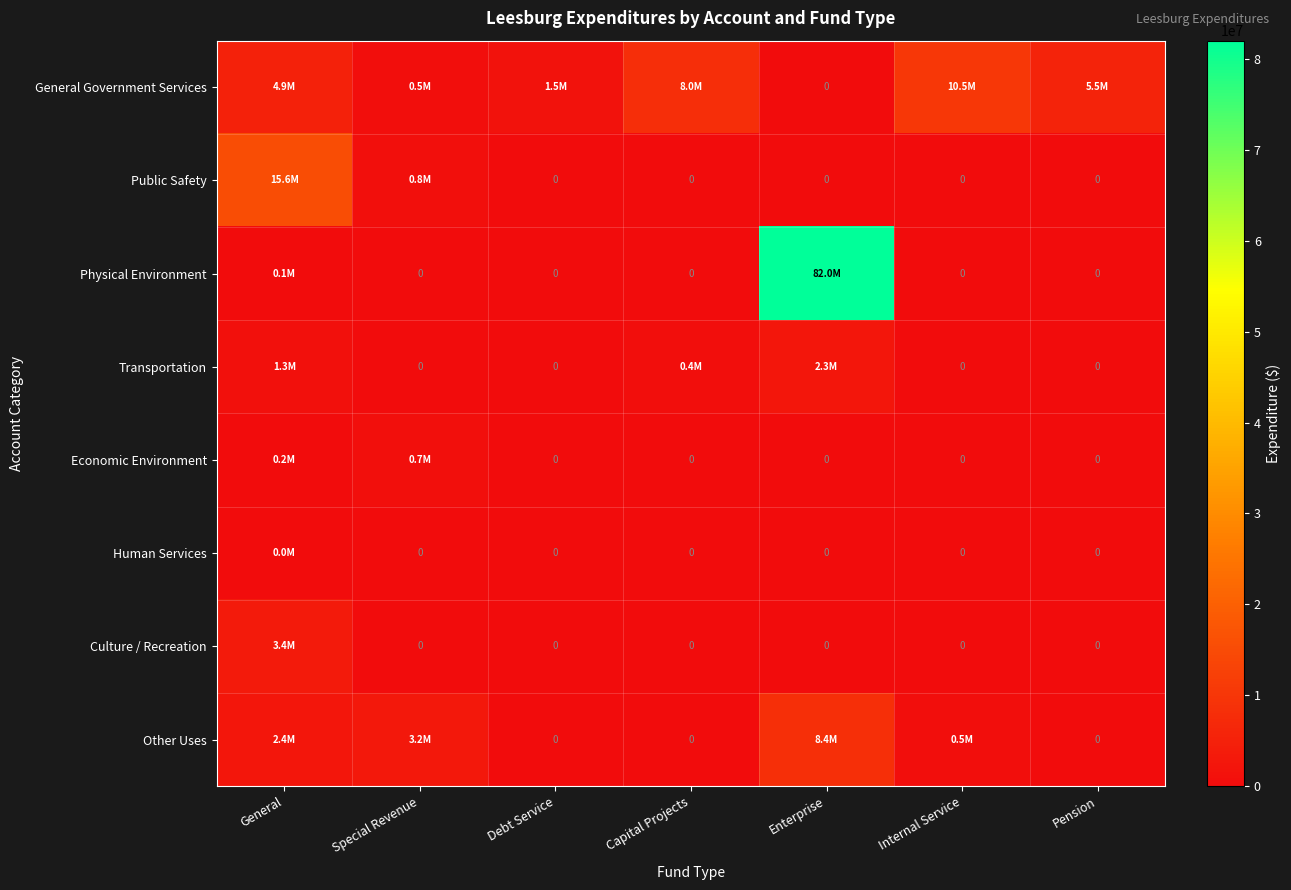

Where is Public Safety nearest to the value 7791871?

Special Revenue